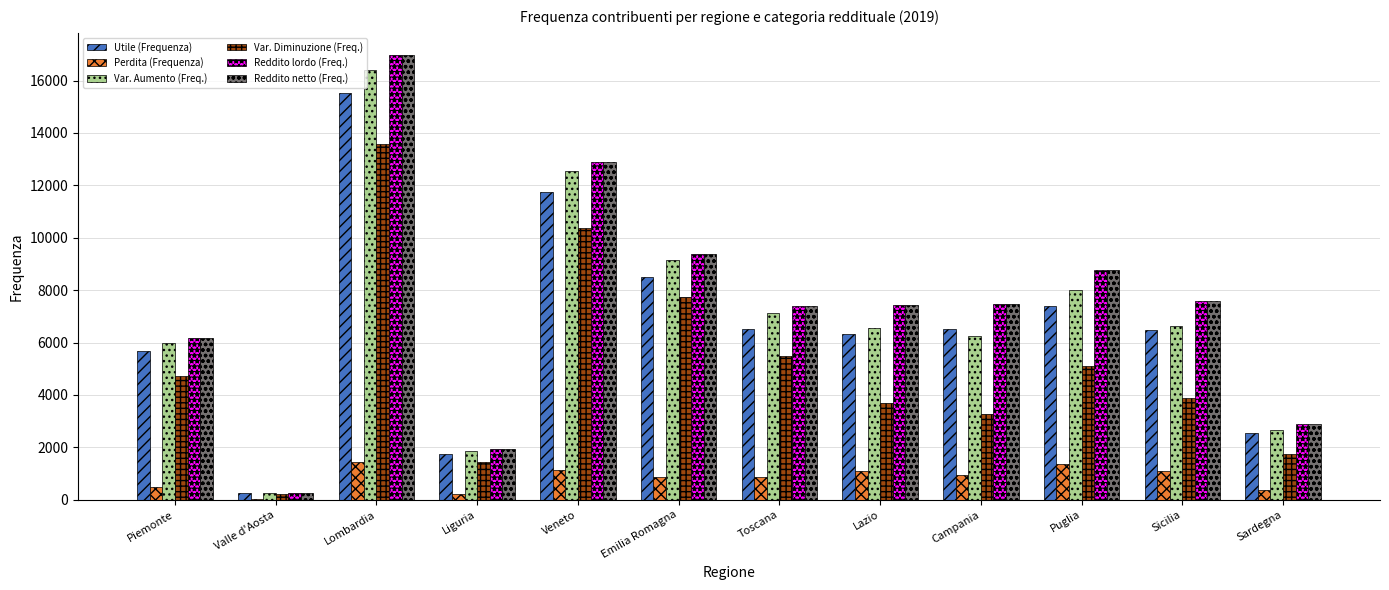

The Var. Diminuzione (Freq.) series shows 5253 at Sicilia. True or false?

False